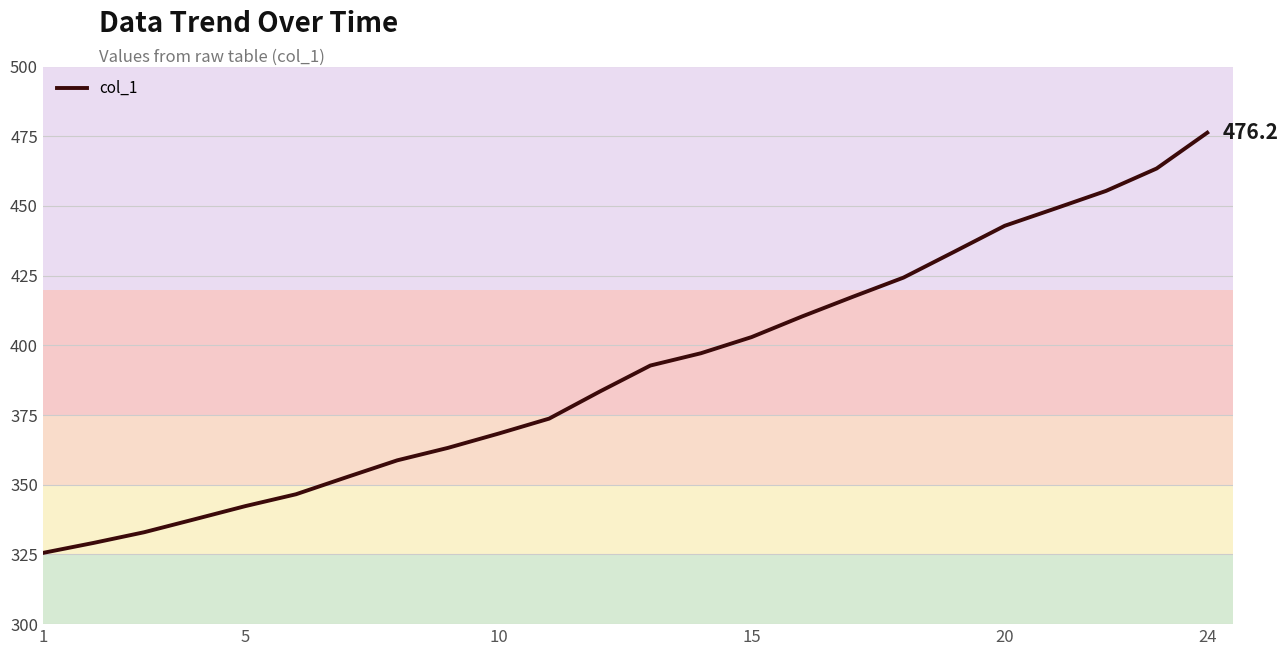

What is the minimum value shown in the chart?

325.5